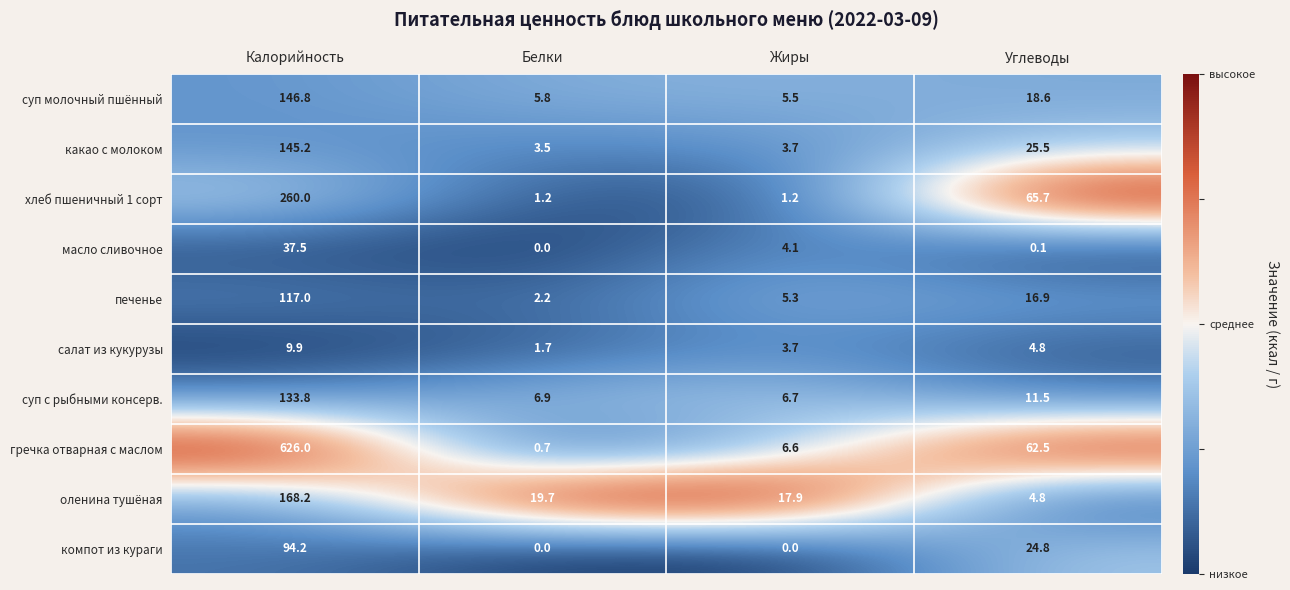

What is the sum of the гречка отварная с маслом values at Белки and Калорийность?

626.7